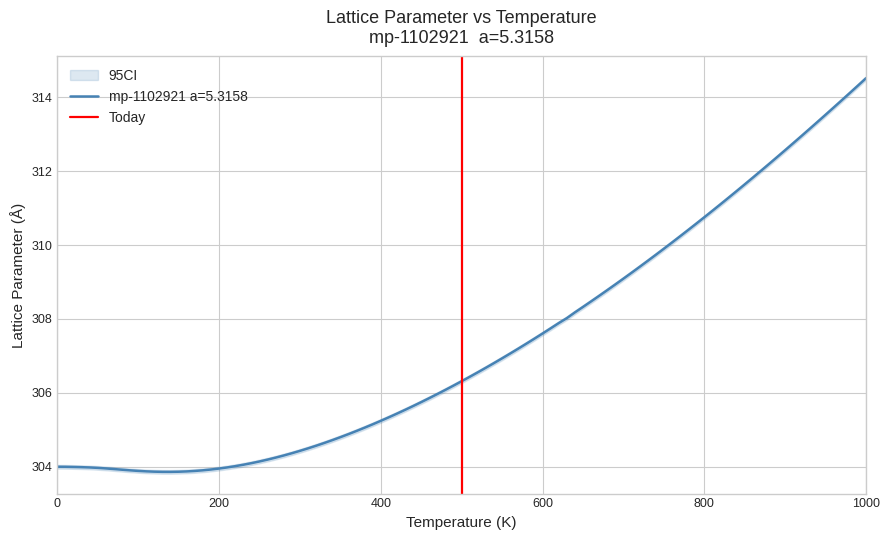

Is this an area chart (filled region under the line)?

No